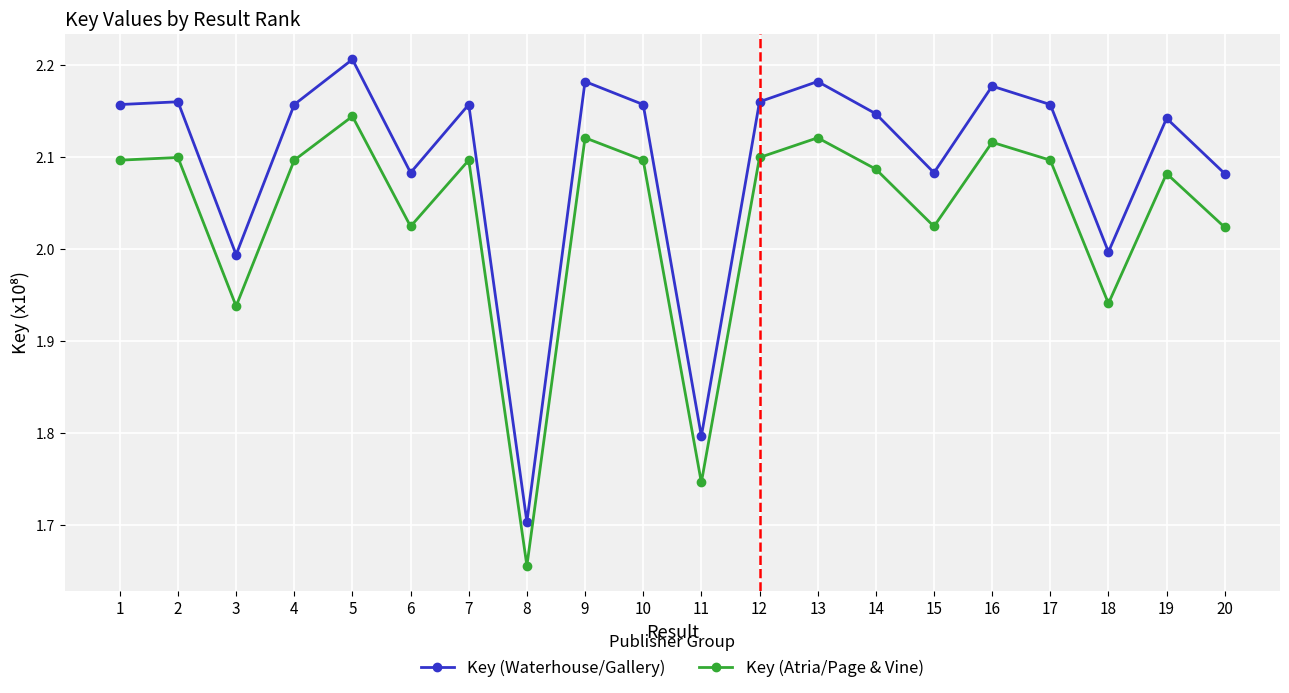

Rank the series by their maximum value, from highest to lowest.

Key (Waterhouse/Gallery), Key (Atria/Page & Vine)